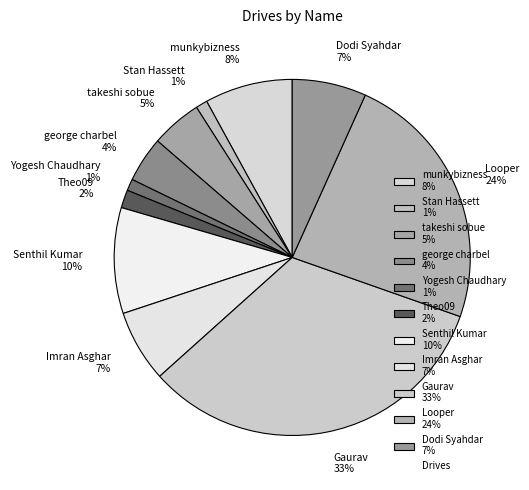

Is there a majority slice in this chart?

No